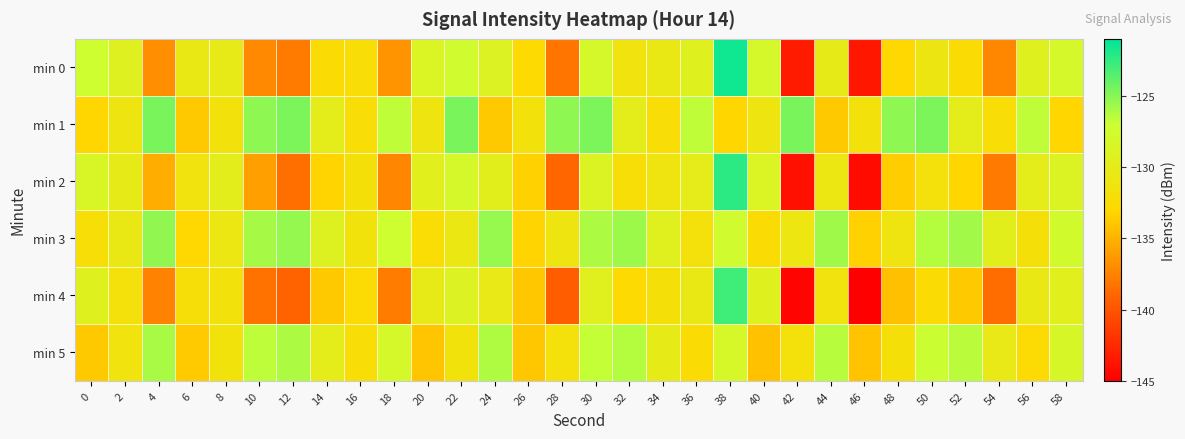

Reading left to right, extract all data points from this chart.

min 0: 0=-127.2	2=-129.2	4=-136.9	6=-130.6	8=-130.2	10=-137.1	12=-137.9	14=-132.4	16=-132.2	18=-136.6	20=-128.7	22=-127.6	24=-128.9	26=-132.7	28=-138.2	30=-128.0	32=-131.4	34=-130.5	36=-129.3	38=-121.5	40=-128.0	42=-143.4	44=-130.1	46=-143.6	48=-133.0	50=-131.0	52=-132.4	54=-137.2	56=-129.3	58=-128.1
min 1: 0=-133.1	2=-131.0	4=-124.6	6=-133.8	8=-131.6	10=-125.2	12=-124.7	14=-129.9	16=-132.3	18=-126.6	20=-131.0	22=-124.6	24=-133.8	26=-131.6	28=-125.2	30=-124.7	32=-129.9	34=-132.3	36=-126.6	38=-133.1	40=-131.0	42=-124.6	44=-133.8	46=-131.6	48=-125.2	50=-124.7	52=-129.9	54=-132.3	56=-126.6	58=-133.1
min 2: 0=-128.5	2=-130.1	4=-135.2	6=-131.4	8=-129.8	10=-136.0	12=-138.5	14=-133.2	16=-131.9	18=-137.3	20=-129.5	22=-128.0	24=-129.7	26=-133.4	28=-139.0	30=-128.8	32=-132.1	34=-131.2	36=-130.0	38=-122.3	40=-128.7	42=-144.0	44=-130.8	46=-144.3	48=-133.6	50=-131.7	52=-133.1	54=-137.9	56=-129.9	58=-128.8
min 3: 0=-132.1	2=-130.5	4=-125.3	6=-133.0	8=-130.8	10=-125.9	12=-125.4	14=-129.2	16=-131.5	18=-127.3	20=-132.3	22=-130.7	24=-125.5	26=-133.2	28=-131.0	30=-126.1	32=-125.6	34=-129.4	36=-131.7	38=-127.5	40=-132.5	42=-130.9	44=-125.7	46=-133.4	48=-131.2	50=-126.3	52=-125.8	54=-129.6	56=-131.9	58=-127.7
min 4: 0=-129.3	2=-131.8	4=-137.5	6=-132.0	8=-131.6	10=-138.3	12=-139.1	14=-133.8	16=-132.6	18=-137.8	20=-130.2	22=-128.9	24=-130.3	26=-133.9	28=-139.5	30=-129.4	32=-132.8	34=-131.9	36=-130.6	38=-122.9	40=-129.3	42=-144.7	44=-131.4	46=-145.0	48=-134.3	50=-132.4	52=-133.8	54=-138.6	56=-130.6	58=-129.5
min 5: 0=-133.8	2=-131.3	4=-126.0	6=-133.7	8=-131.5	10=-126.6	12=-126.1	14=-129.9	16=-132.2	18=-128.0	20=-134.0	22=-131.5	24=-126.2	26=-133.9	28=-131.7	30=-126.8	32=-126.3	34=-130.1	36=-132.4	38=-128.2	40=-134.2	42=-131.7	44=-126.4	46=-134.1	48=-131.9	50=-127.0	52=-126.5	54=-130.3	56=-132.6	58=-128.4